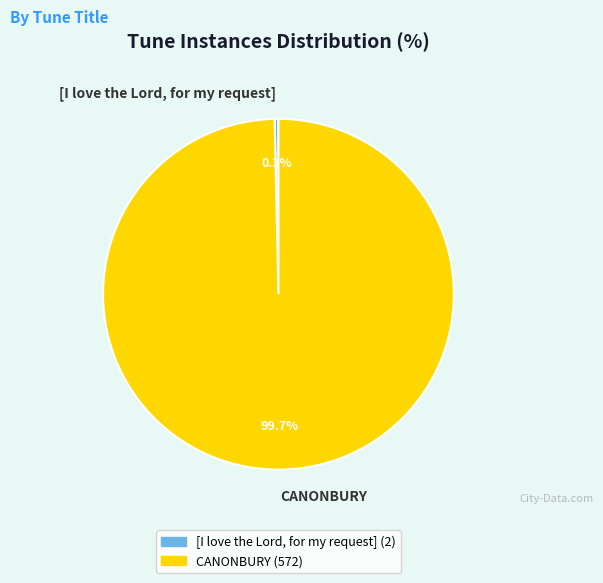

Which category accounts for the majority?

CANONBURY